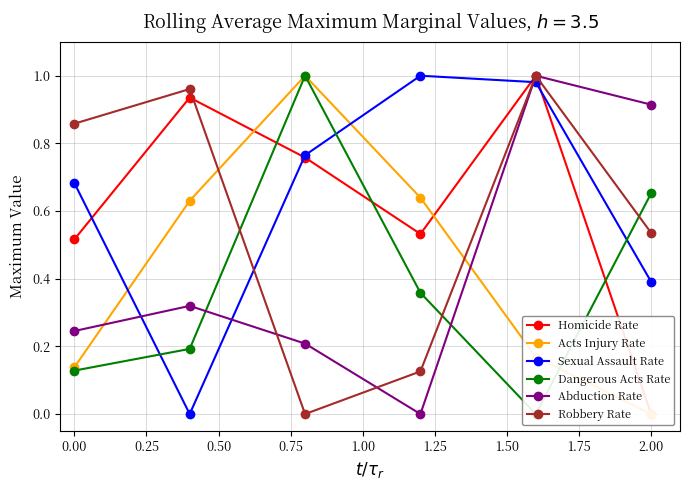

What are all the series names shown in the legend?

Homicide Rate, Acts Injury Rate, Sexual Assault Rate, Dangerous Acts Rate, Abduction Rate, Robbery Rate